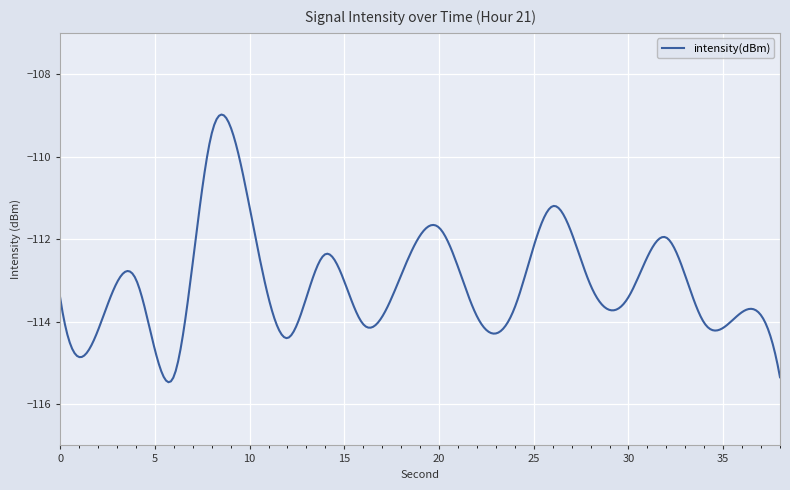

What is the maximum value shown in the chart?

-109.0